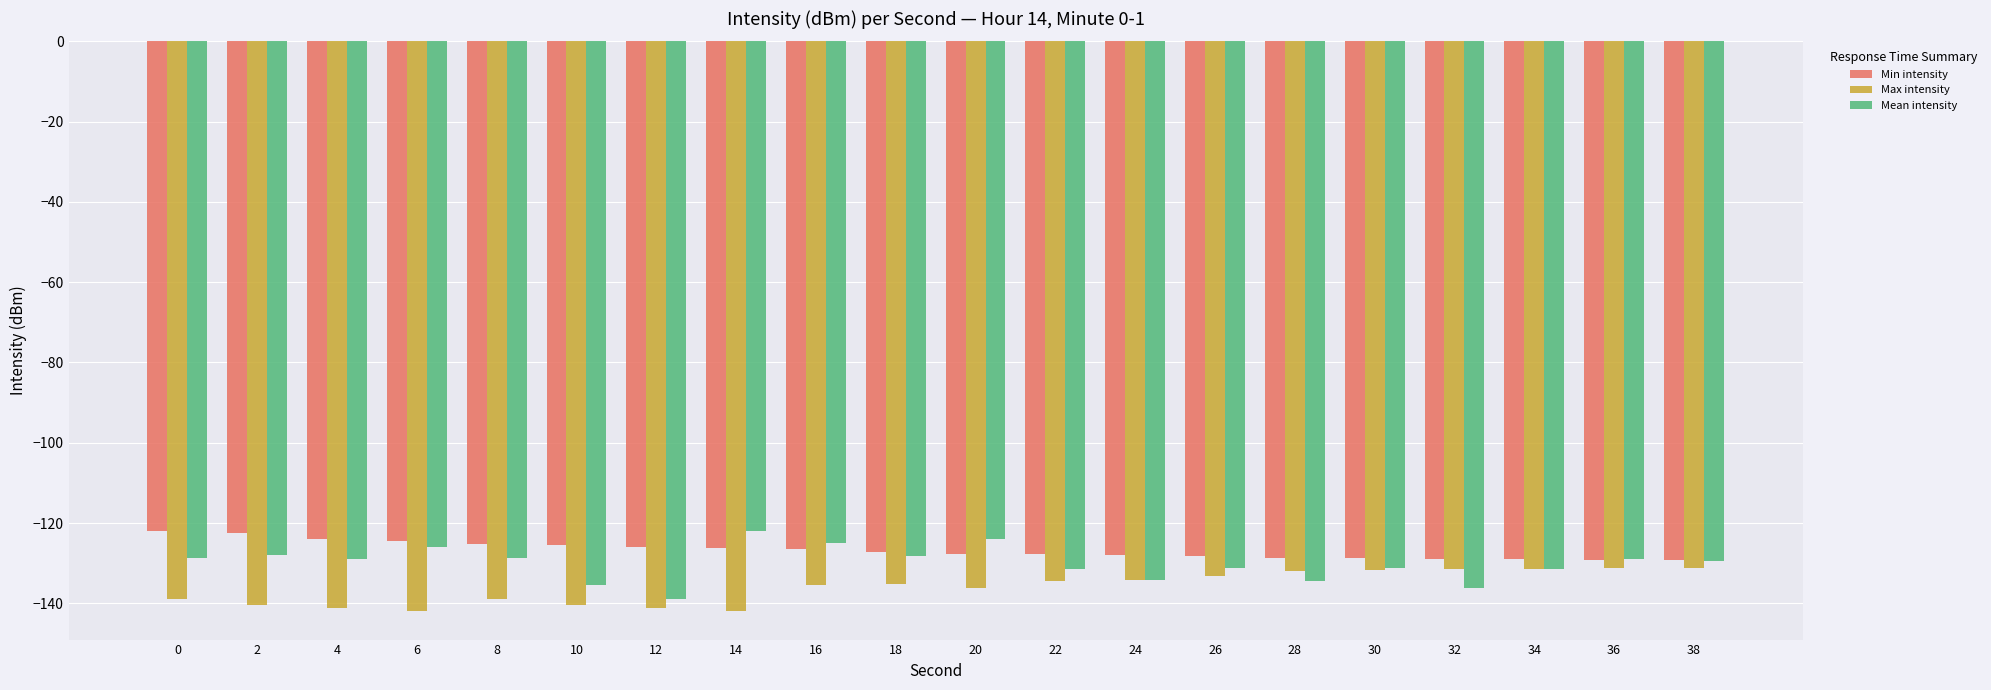

What is the greatest value displayed?

-121.9